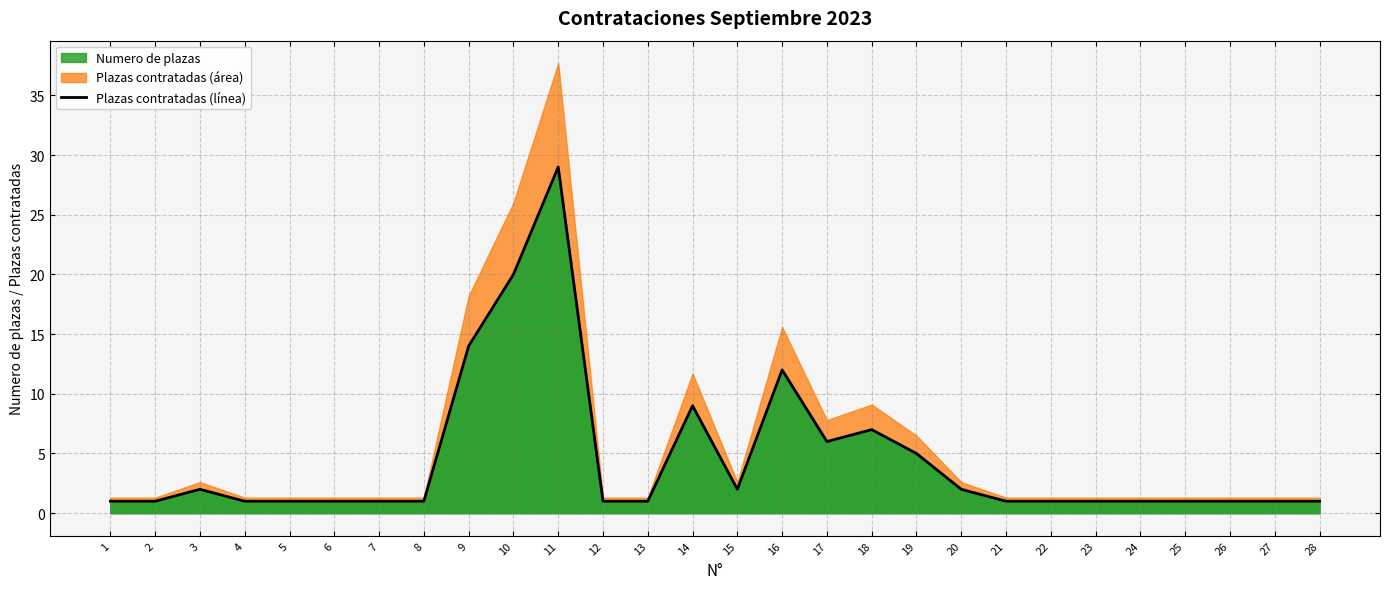

Rank the categories by value from highest to lowest.

11, 10, 9, 16, 14, 18, 17, 19, 3, 15, 20, 1, 2, 4, 5, 6, 7, 8, 12, 13, 21, 22, 23, 24, 25, 26, 27, 28